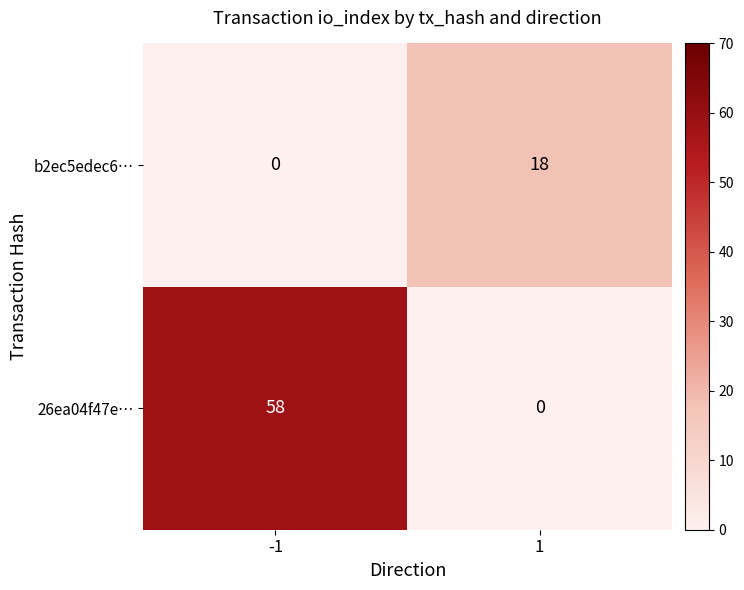

Rank the categories by b2ec5edec6… value from highest to lowest.

1, -1